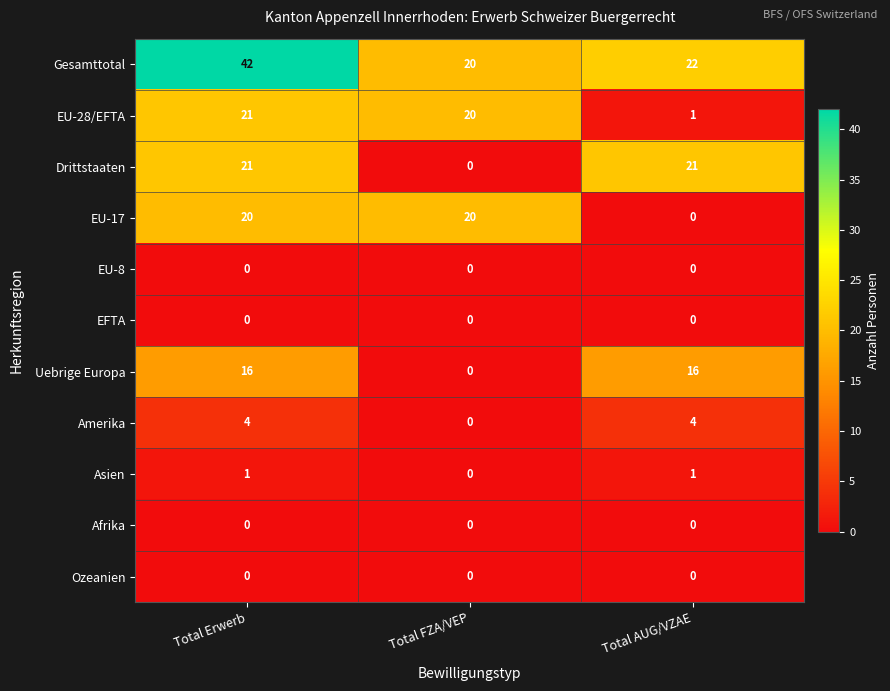

What is the spread (max minus min) of values at Total Erwerb?

42